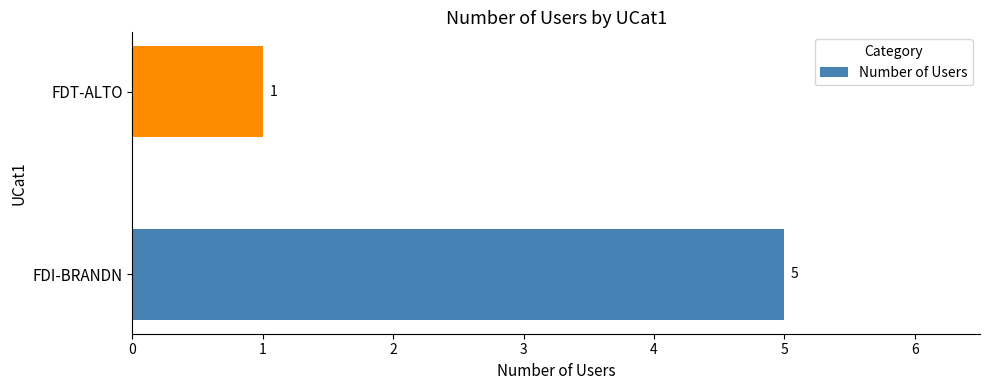

What is the sum of all values?

6